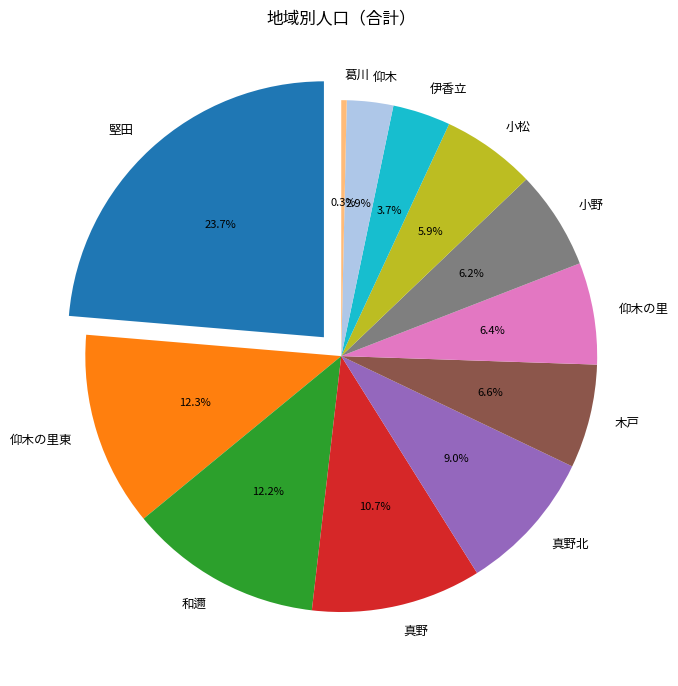

Which has a higher value, 木戸 or 小野?

木戸